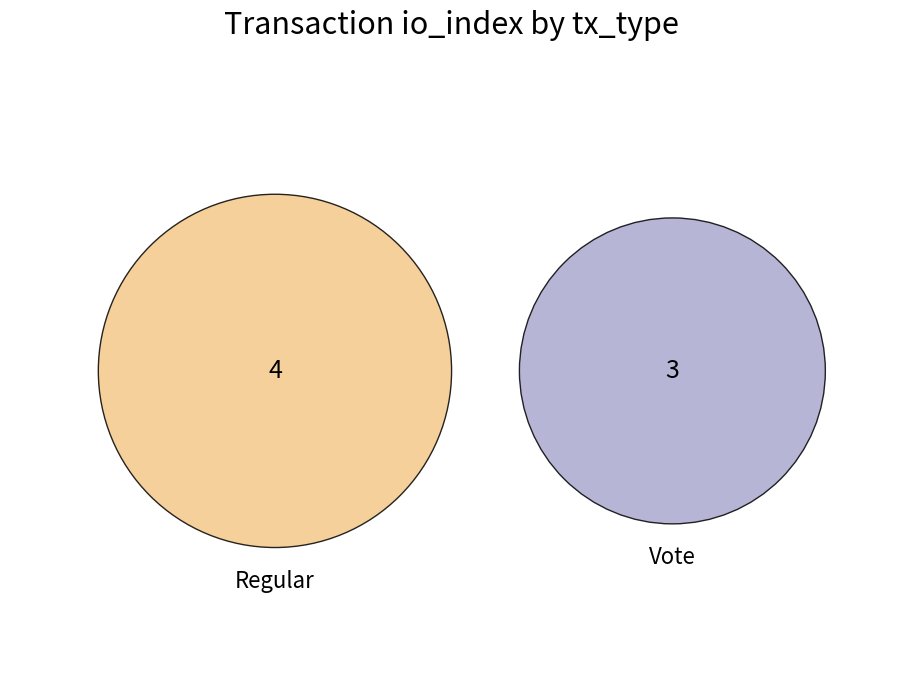

Between Vote and Regular, which is larger?

Regular